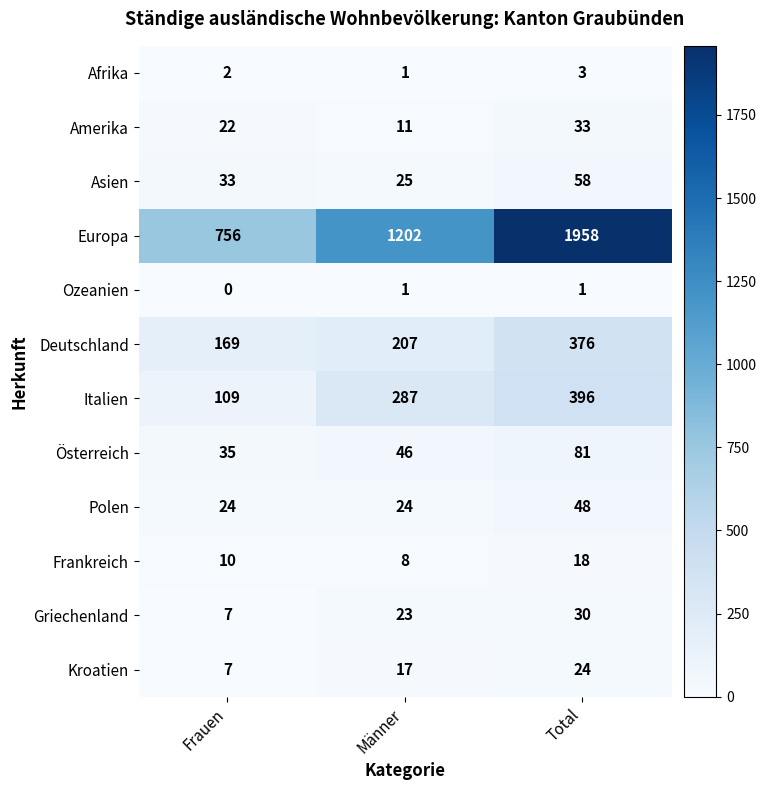

How many series are shown in this chart?

12